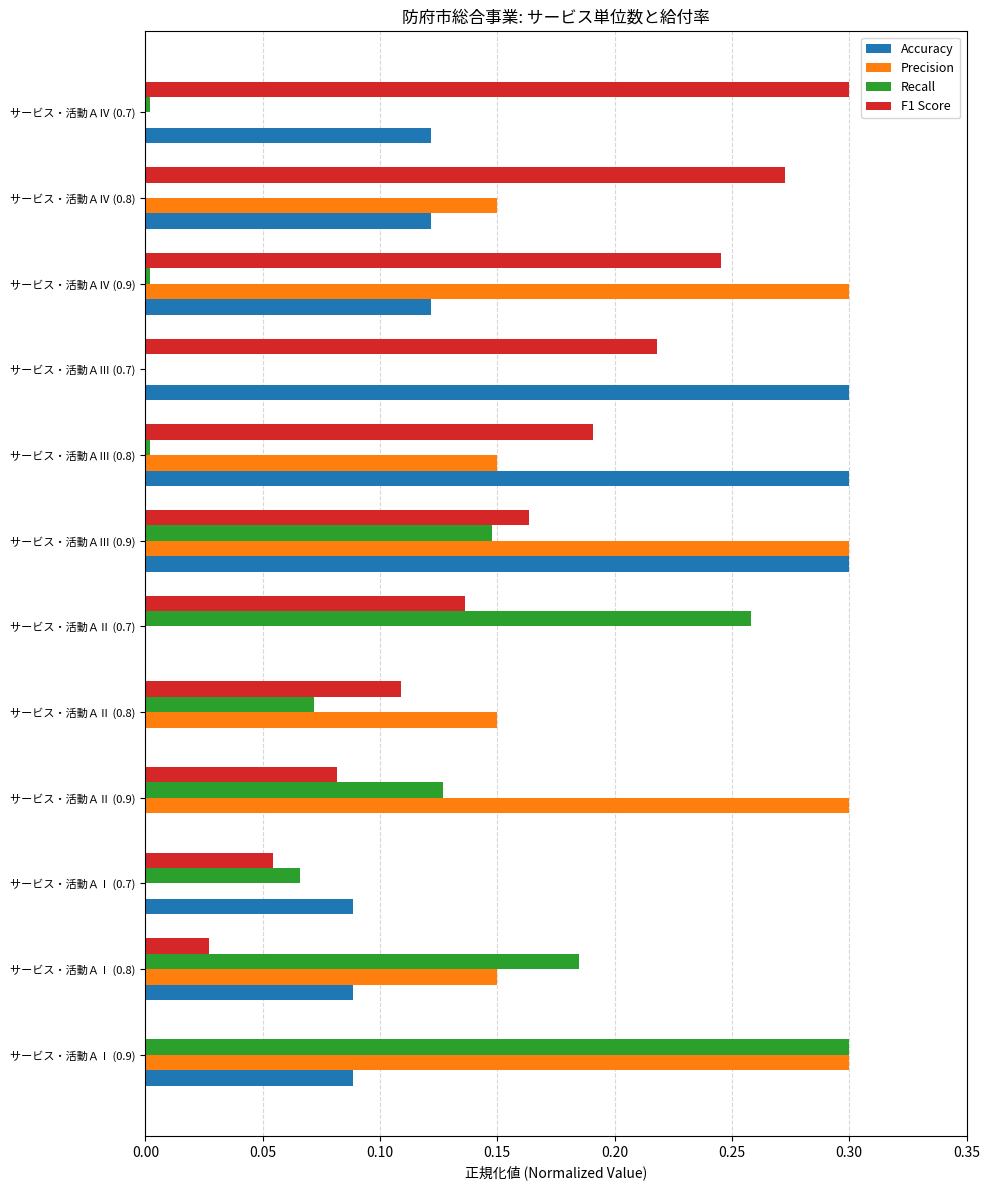

Is the value of Recall at サービス・活動ＡⅡ (0.7) greater than the value of Accuracy at サービス・活動ＡⅠ (0.8)?

Yes